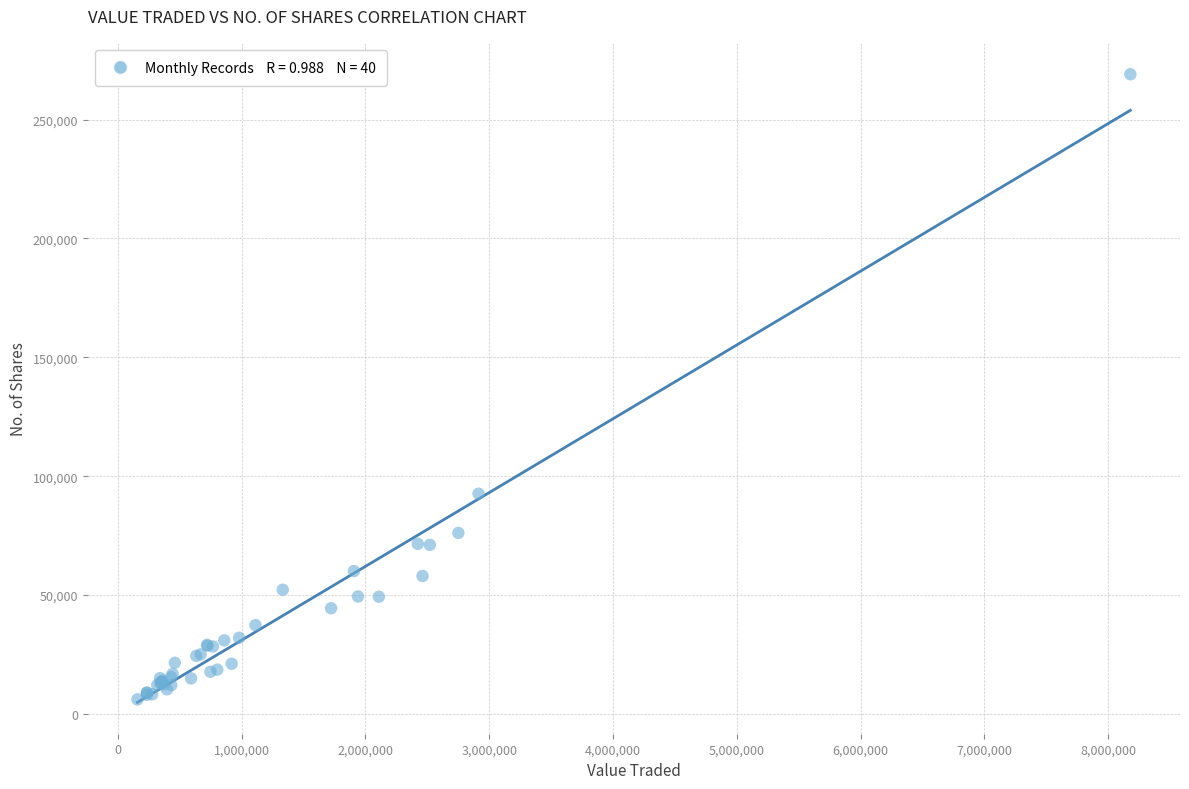

What Y value in the scatter plot is closest to 137597?

92650